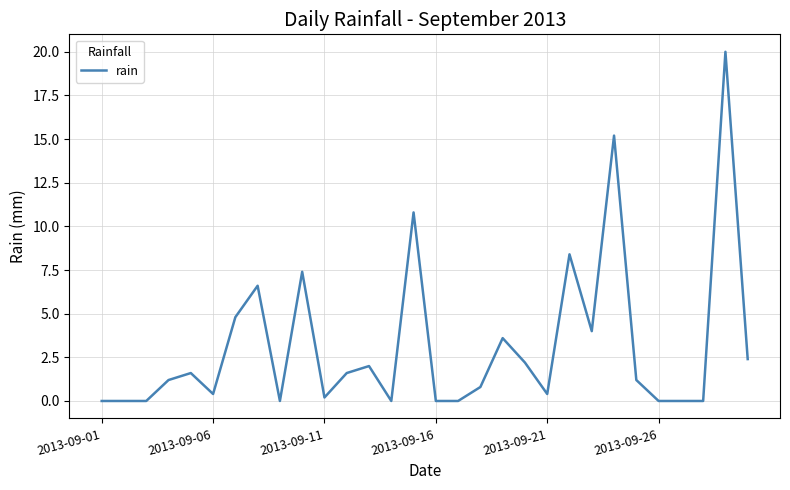

What is the maximum value shown in the chart?

20.0